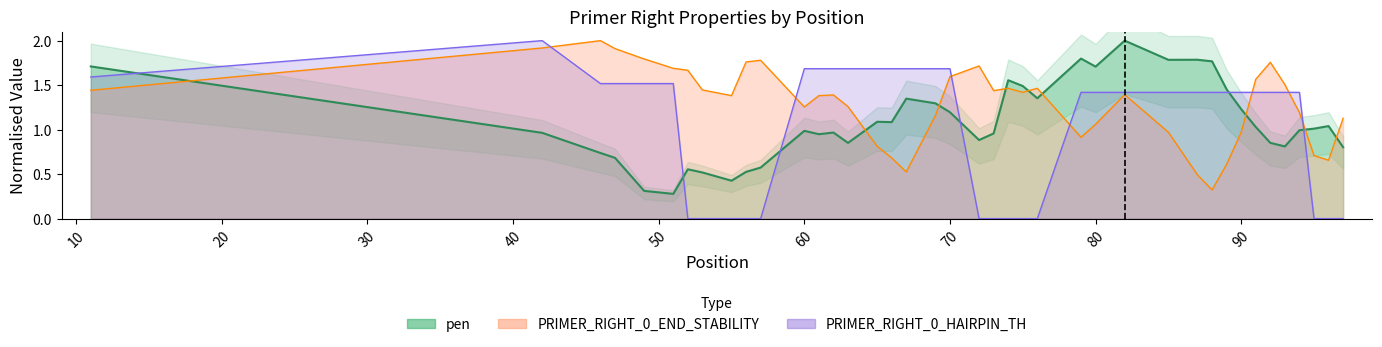

After their last crossing, which series has the higher values: PRIMER_RIGHT_0_END_STABILITY or pen?

PRIMER_RIGHT_0_END_STABILITY